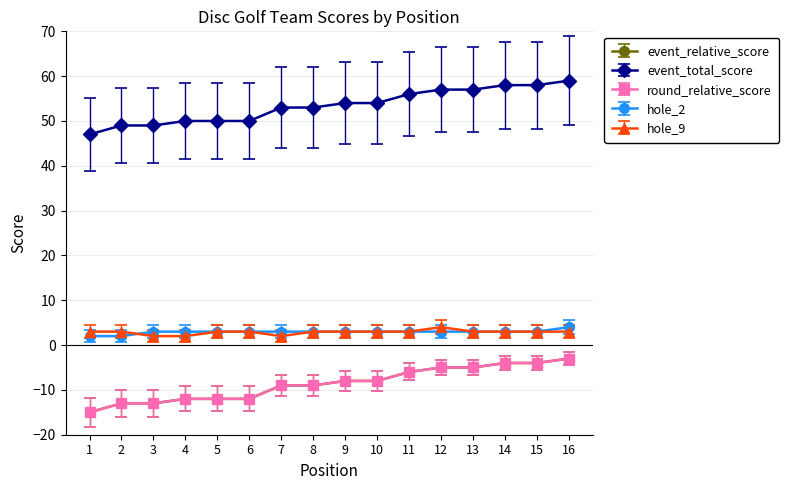

Does the chart have visible grid lines?

Yes